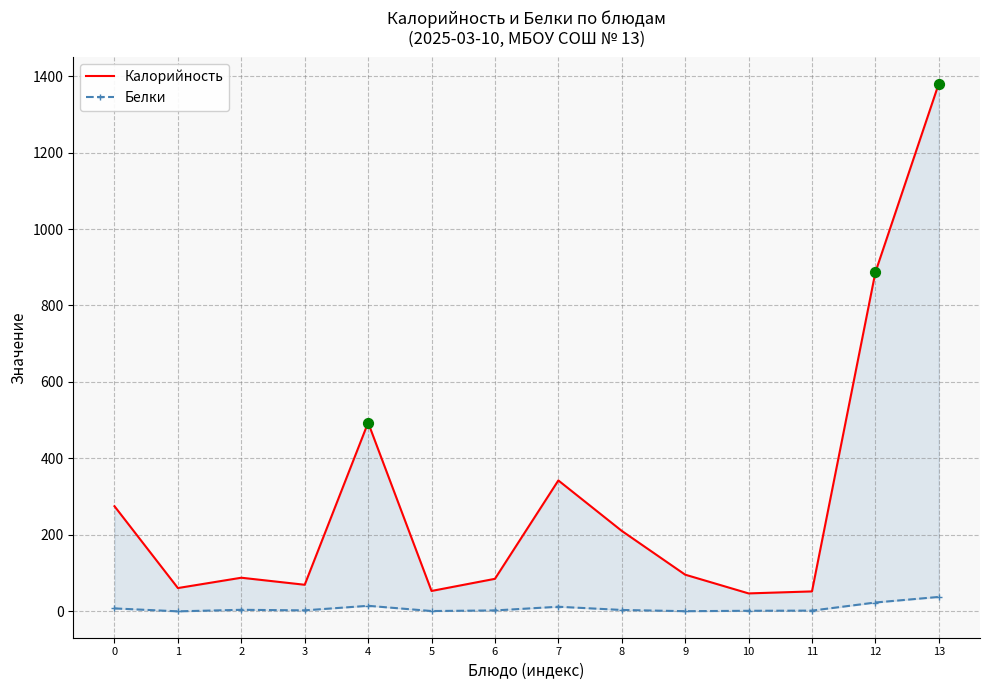

At how many categories does at least one series exceed 745?

2